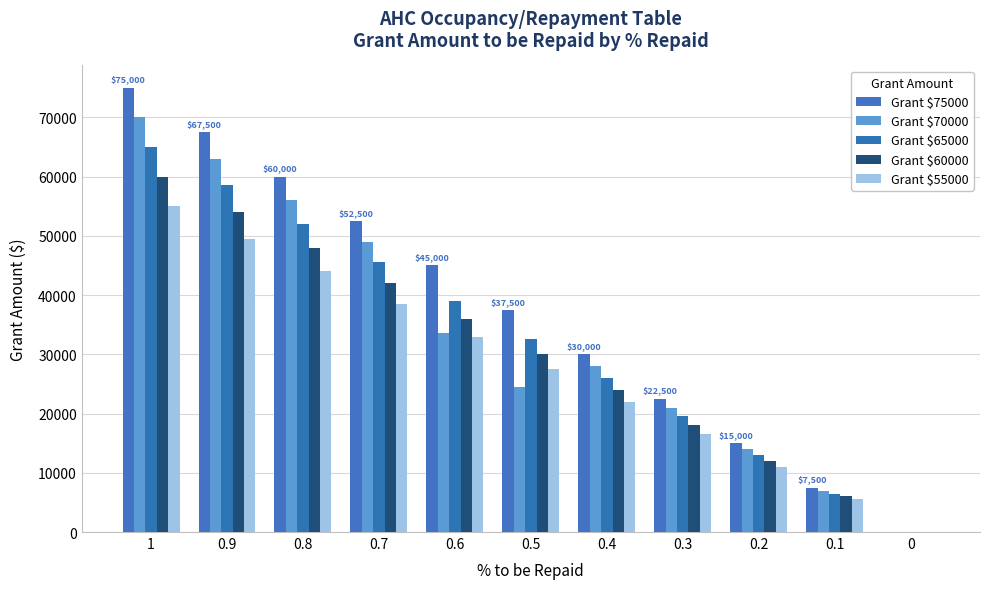

What position from the right is 0.1?

2